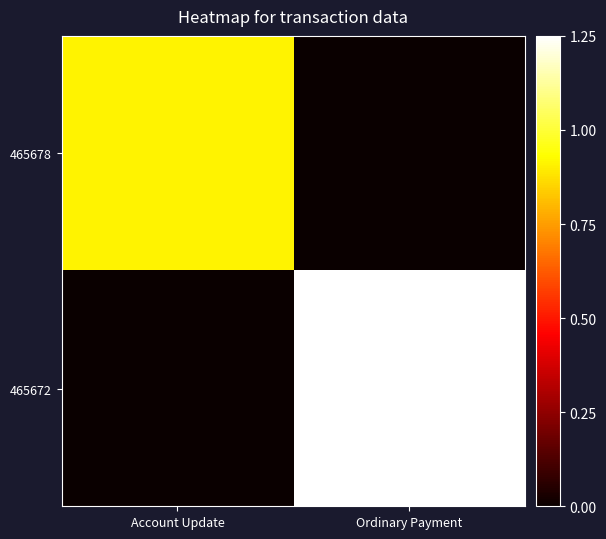

List the series in order of their peak value, highest first.

465672, 465678